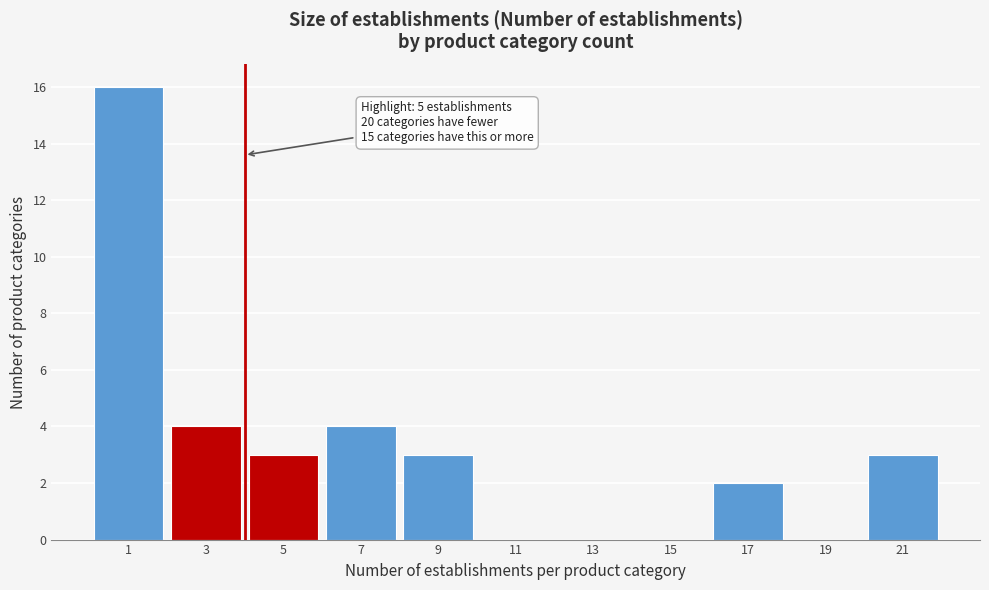

Reading right to left, what are all the values shown in this chart?

21=3	19=0	17=2	15=0	13=0	11=0	9=3	7=4	5=3	3=4	1=16